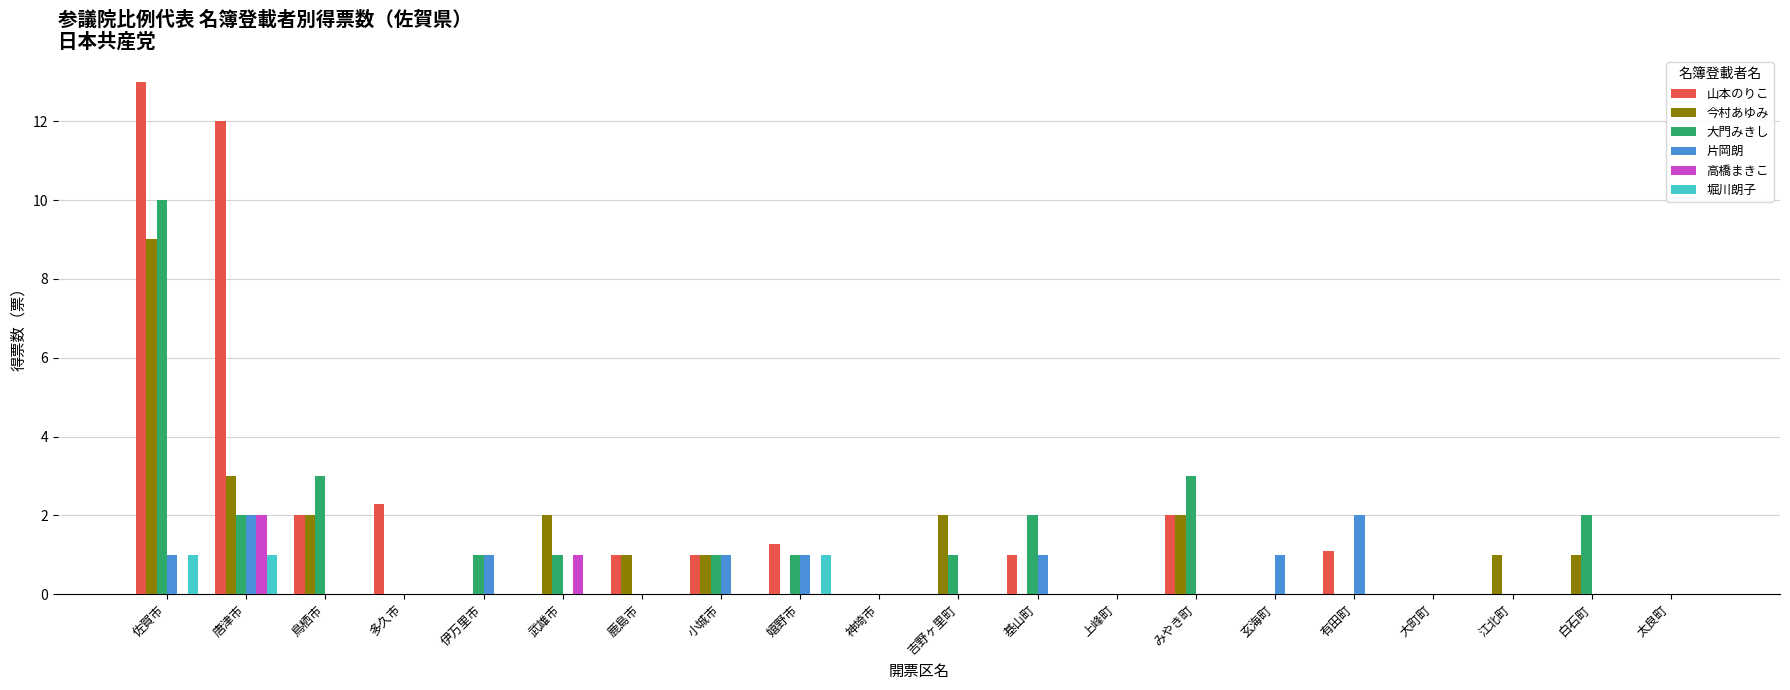

What is the maximum value for 大門みきし?

10.0